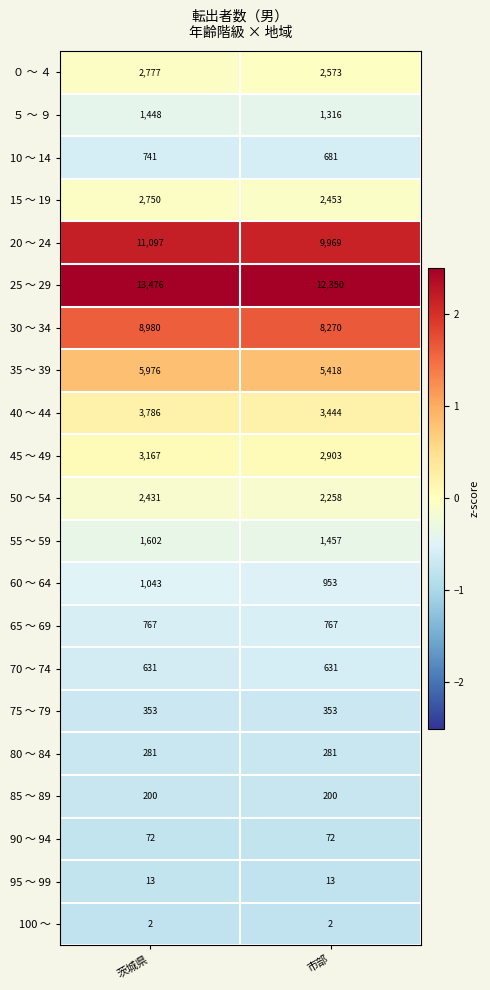

What is the minimum value for 10 ～ 14?

681